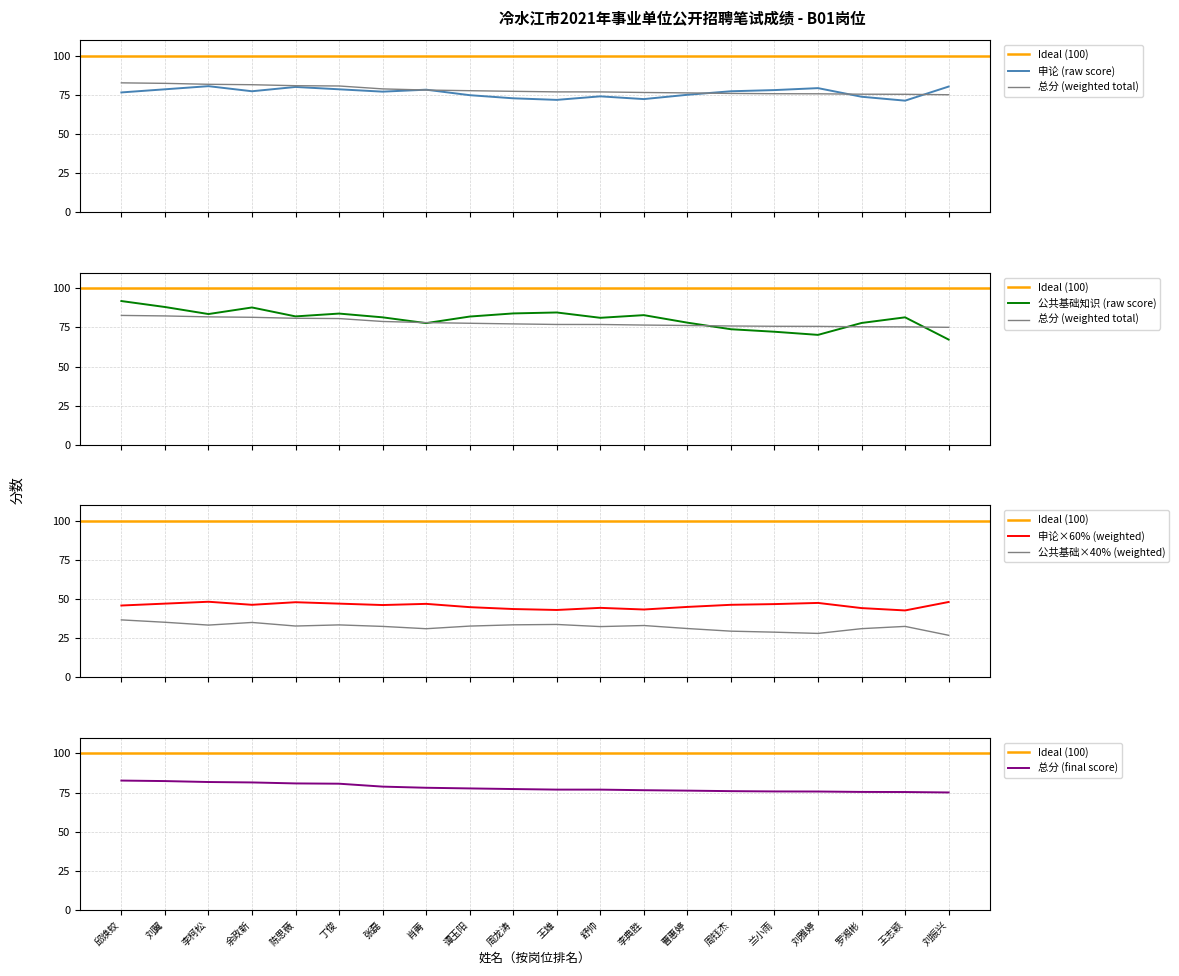

True or false: 公共基础知识(占比40%) and 总分 intersect in this chart.

False